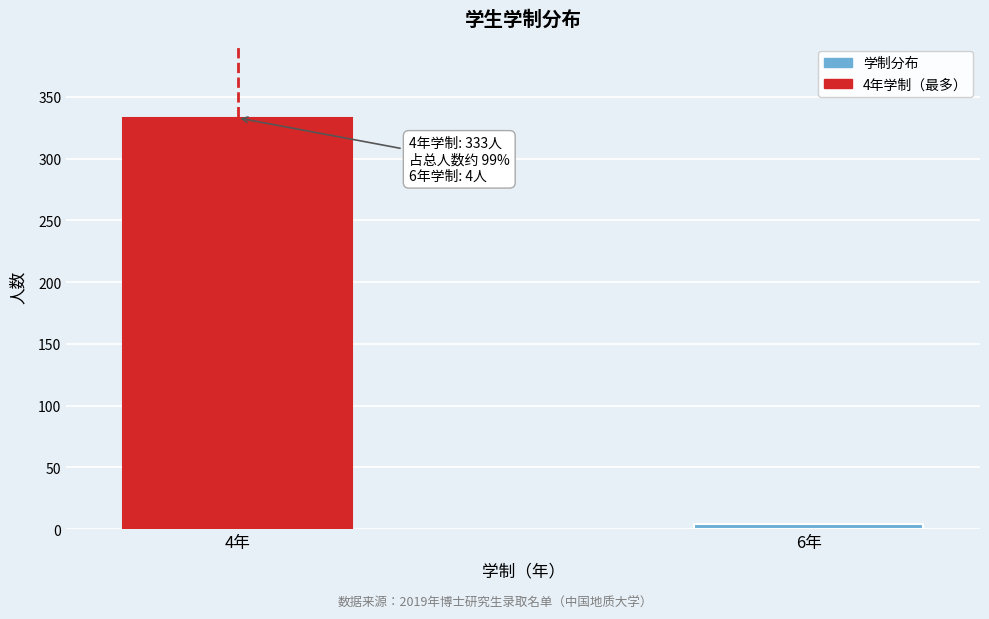

Reading left to right, transcribe all the data shown in this chart.

333	4